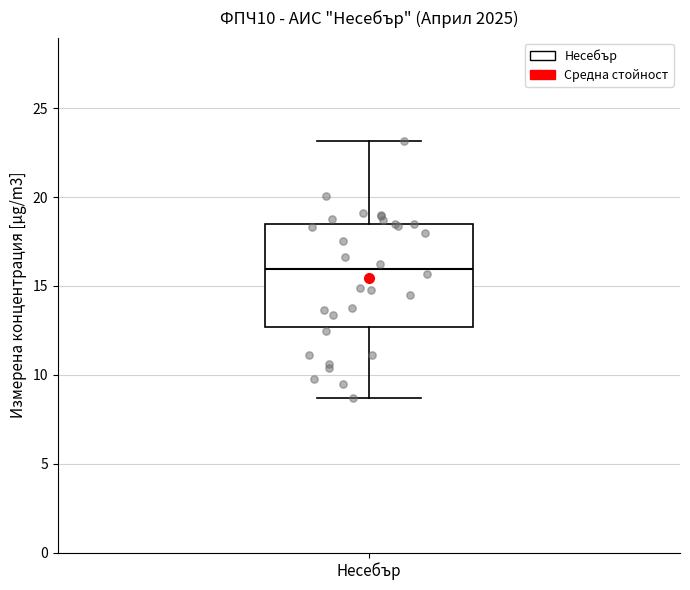

Transcribe this box plot: give where the median line is, the range the box spans, and where the two whiskers end, as read against the y-axis. The values are not printed on the chart, so give them approximately, as read against the axis.

median 16.0, box 12.5 to 18.5, whiskers 8.5 to 23.0